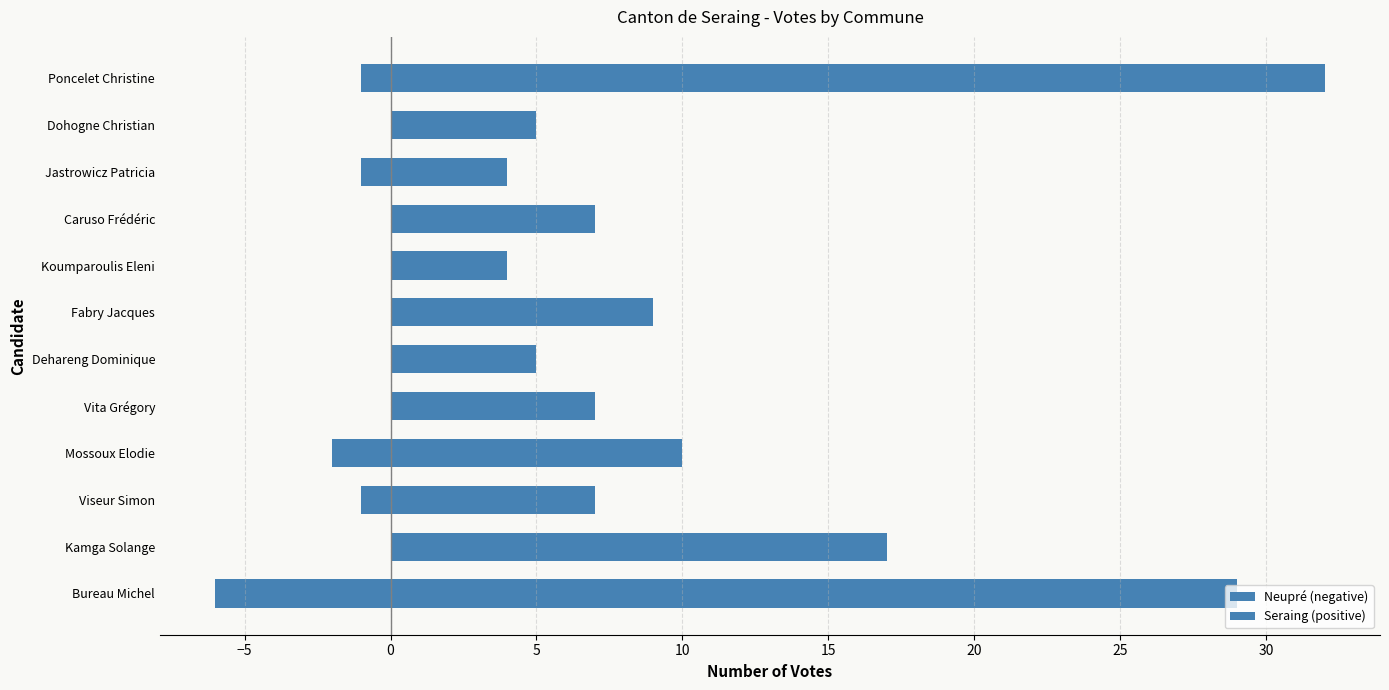

The value of Neupré (negative) at Bureau Michel is -6. True or false?

True